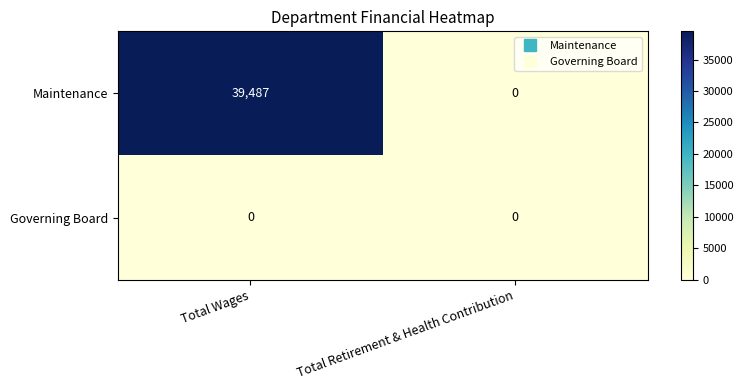

How many values in Maintenance are above zero?

1